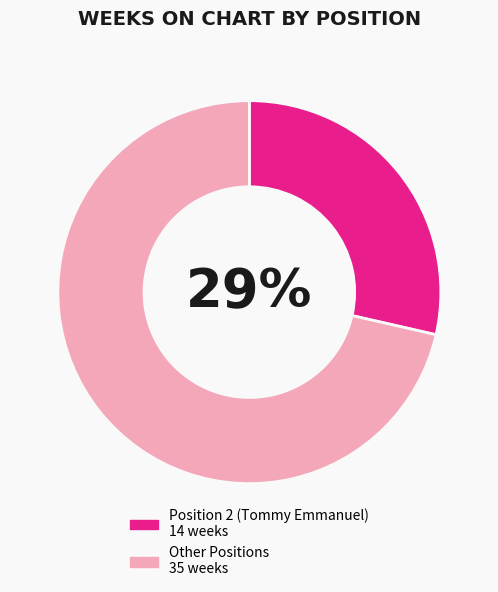

Is there a majority slice in this chart?

Yes